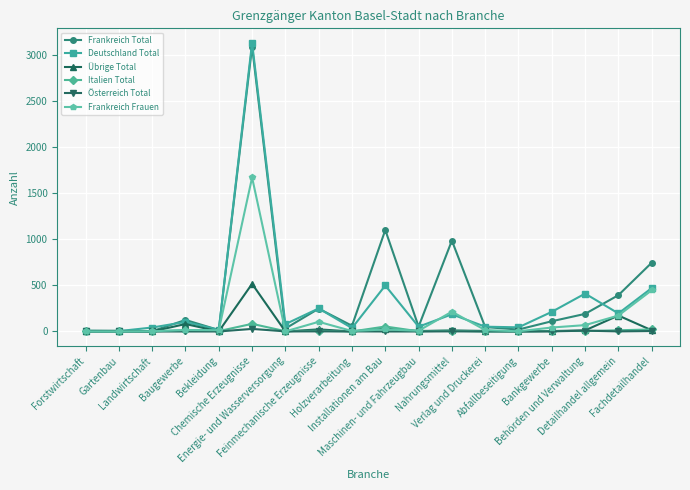

What position from the right is Installationen am Bau?

9